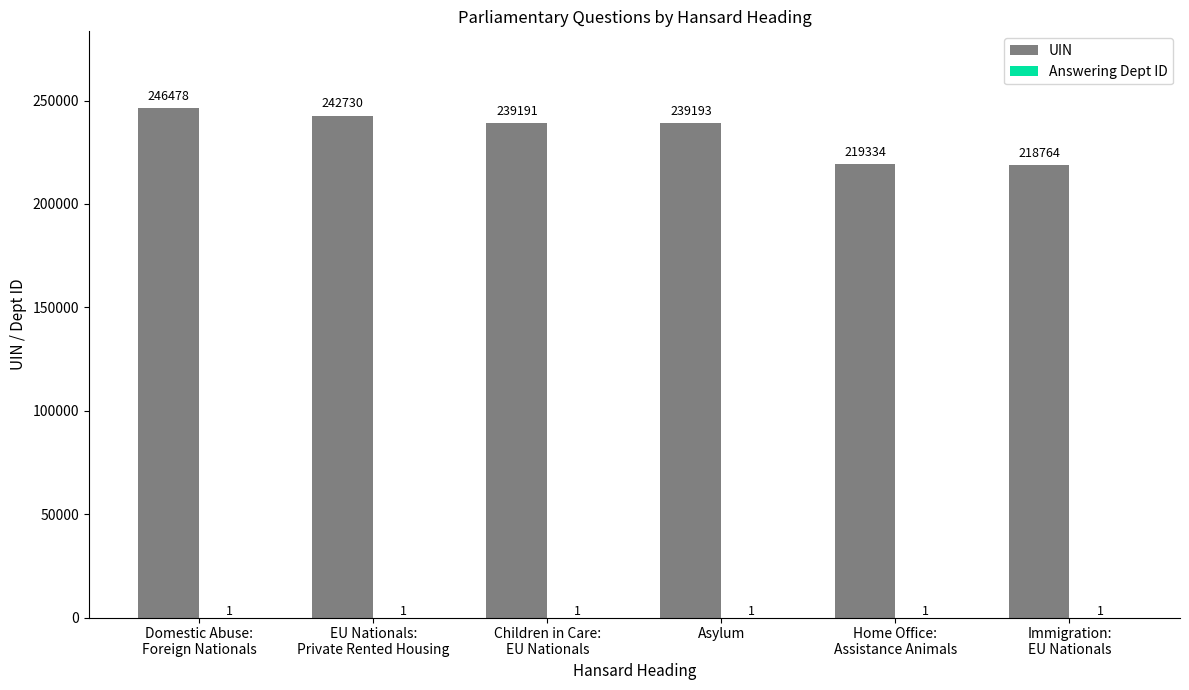

Which series has the largest total across all categories?

UIN